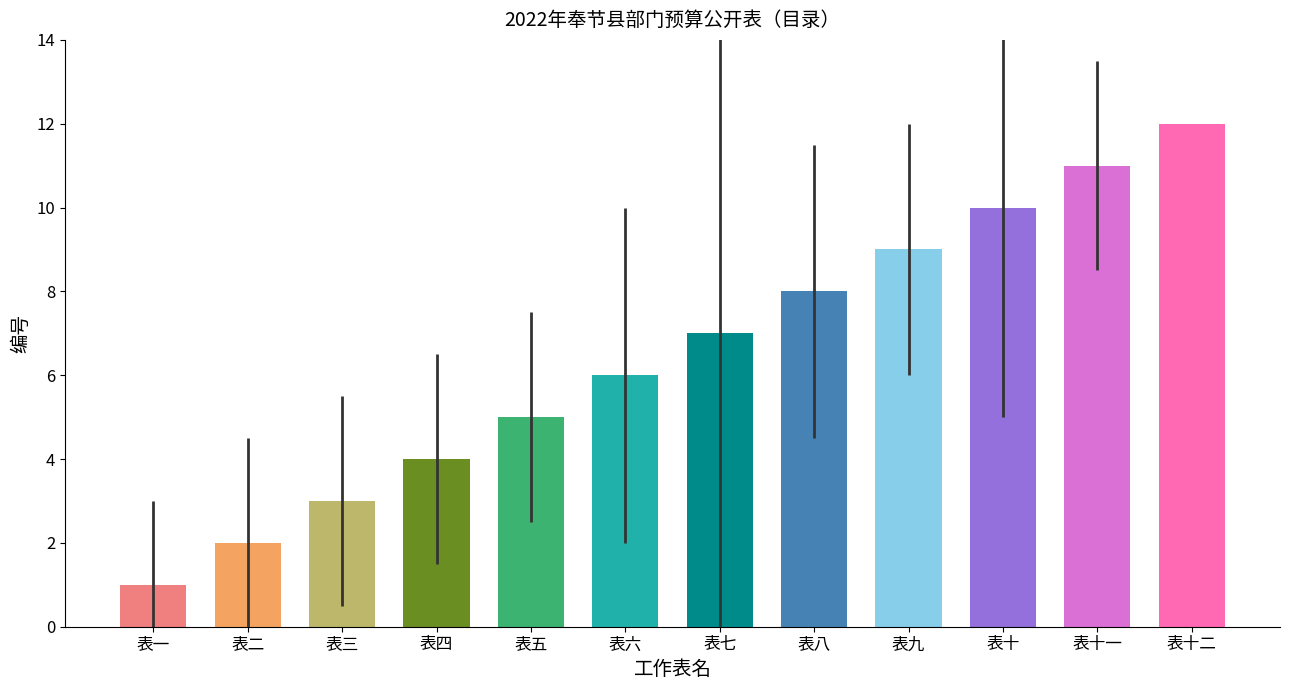

At which label is the value closest to 6?

表六